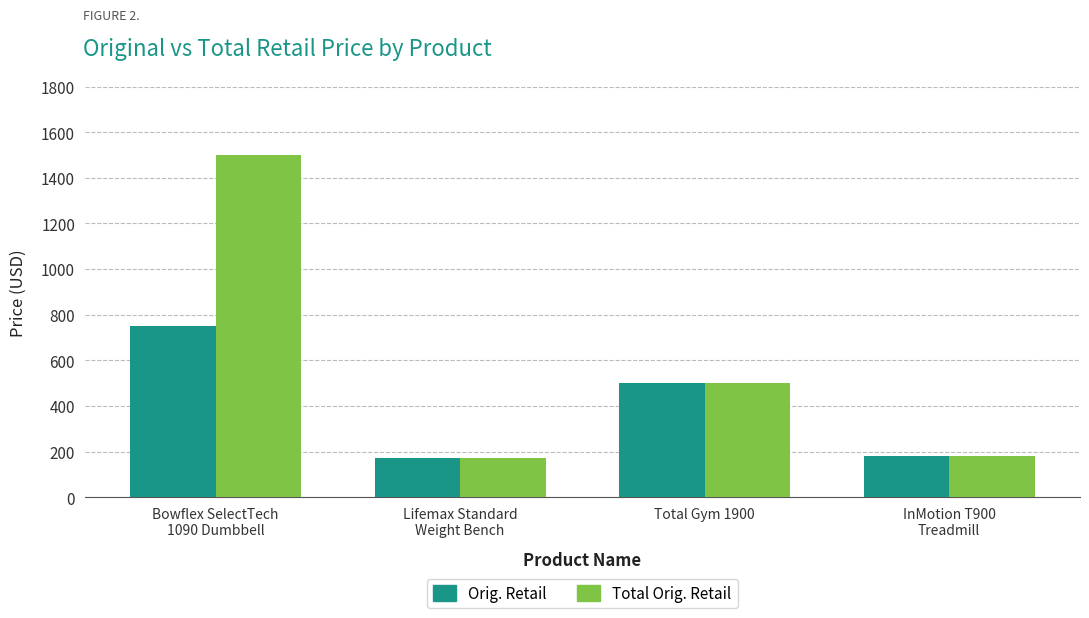

What is the difference between the Total Orig. Retail values at InMotion T900
Treadmill and Bowflex SelectTech
1090 Dumbbell?

1320.0